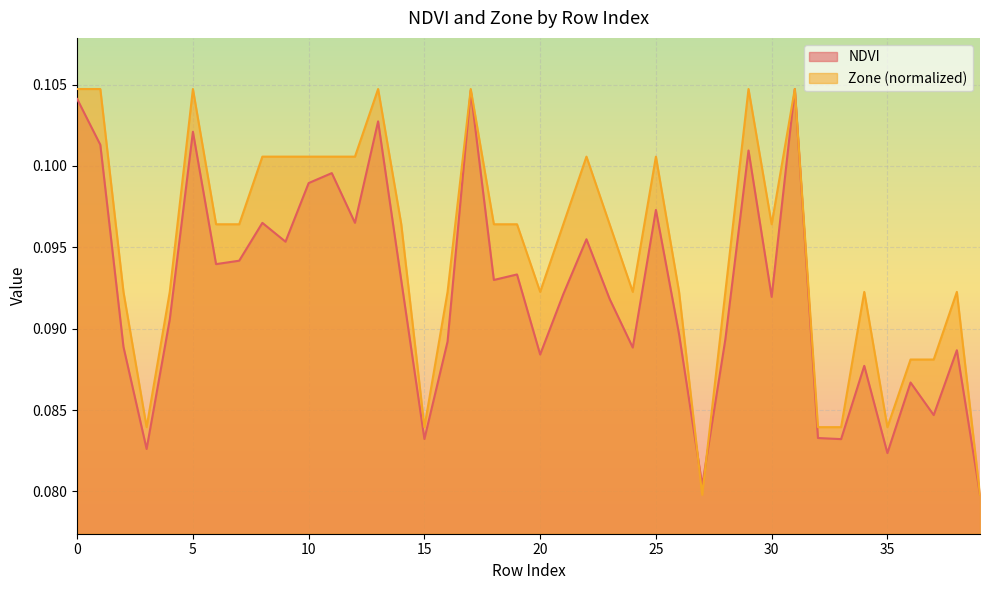

At which category is the sum across all series the highest?

31